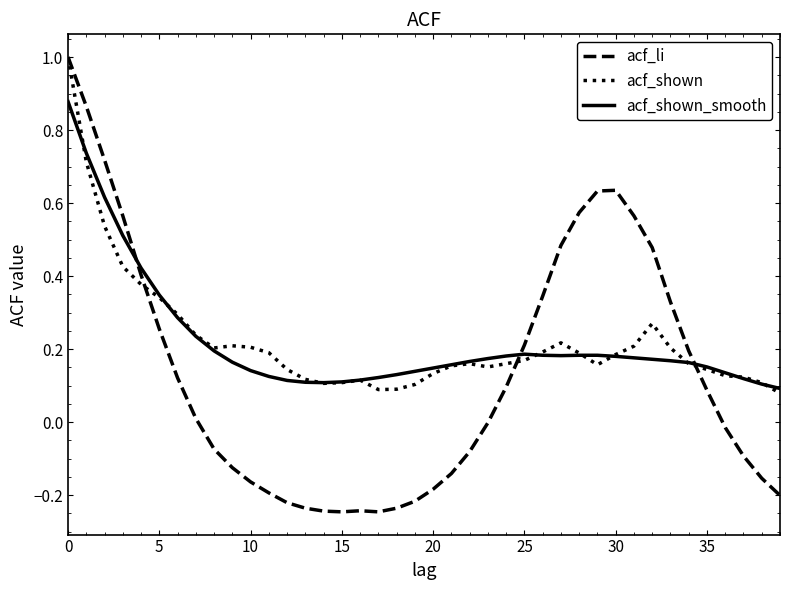

What is the highest value of the acf_li series?

1.0